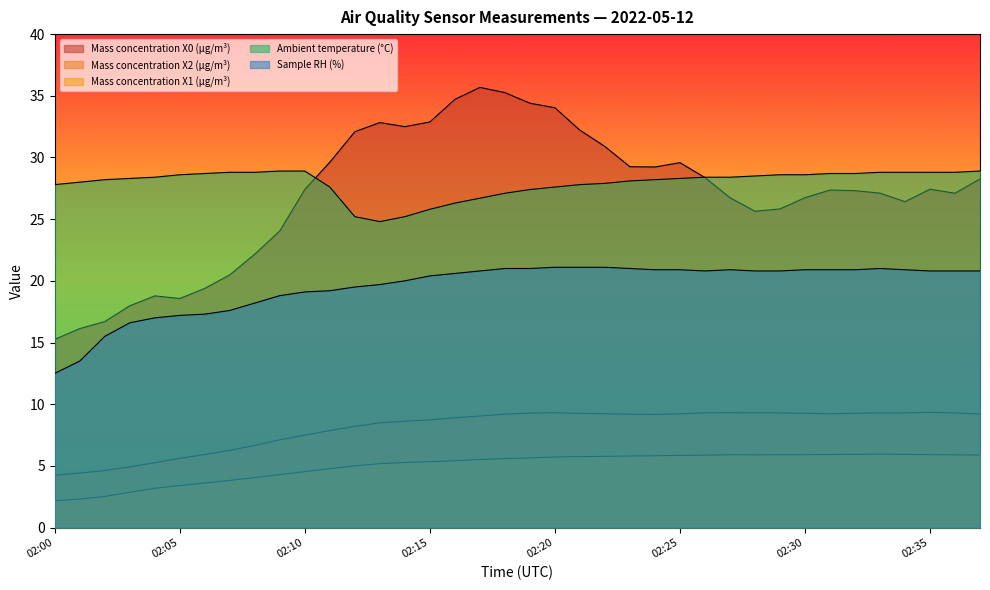

True or false: Sample RH (%) and Mass concentration X1 (μg/m³) cross at least once.

False